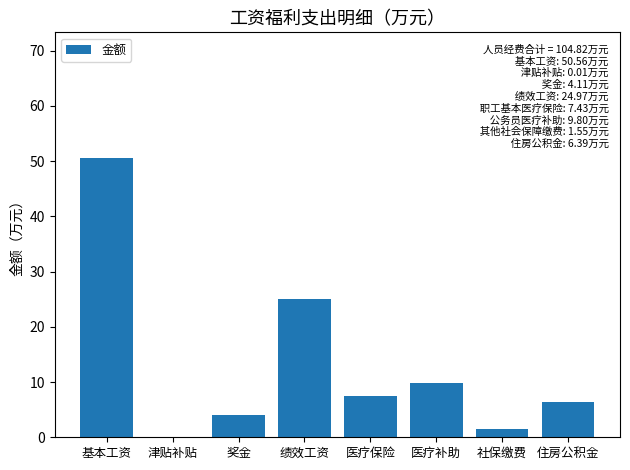

What is the approximate value at 住房公积金?

6.4